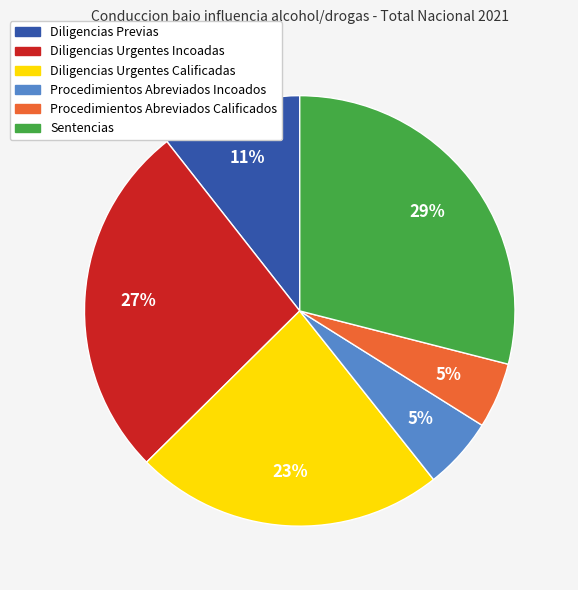

To the nearest percent, what percentage of the pie is Procedimientos Abreviados Calificados?

5%